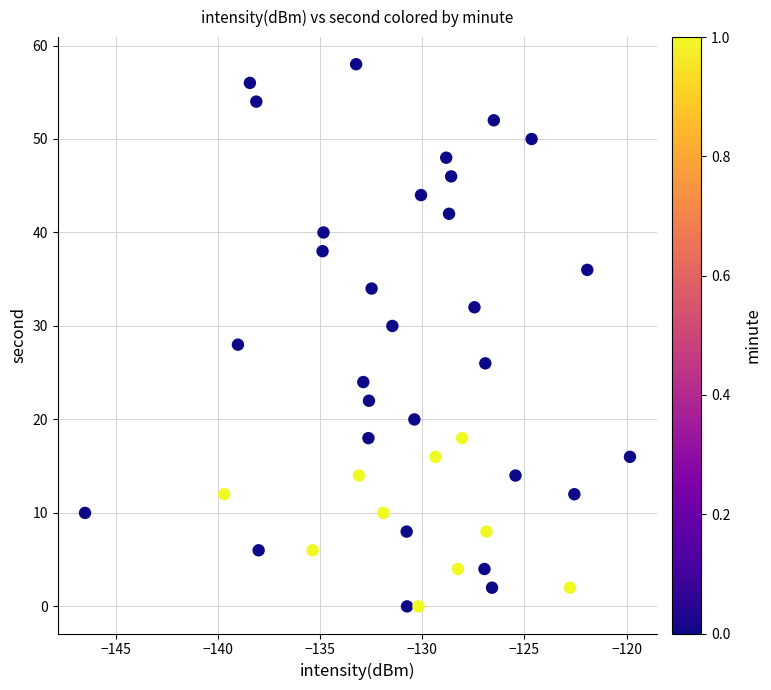

What is the range of Y values (max minus min)?

58